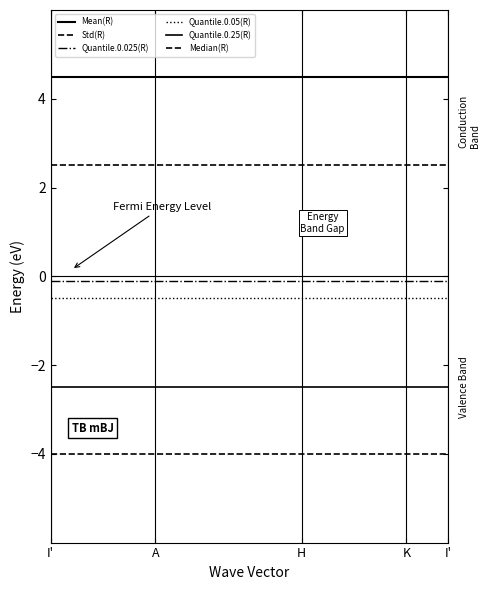

Does the chart have visible grid lines?

No